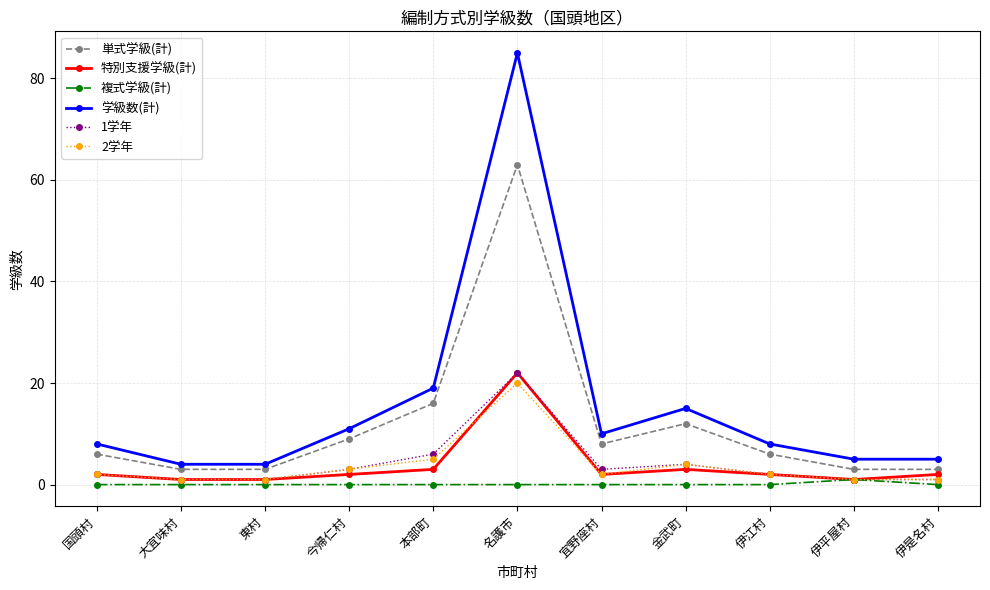

Reading right to left, what are all the values shown in this chart?

単式学級(計): 3	3	6	12	8	63	16	9	3	3	6
特別支援学級(計): 2	1	2	3	2	22	3	2	1	1	2
複式学級(計): 0	1	0	0	0	0	0	0	0	0	0
学級数(計): 5	5	8	15	10	85	19	11	4	4	8
1学年: 1	1	2	4	3	22	6	3	1	1	2
2学年: 1	1	2	4	2	20	5	3	1	1	2